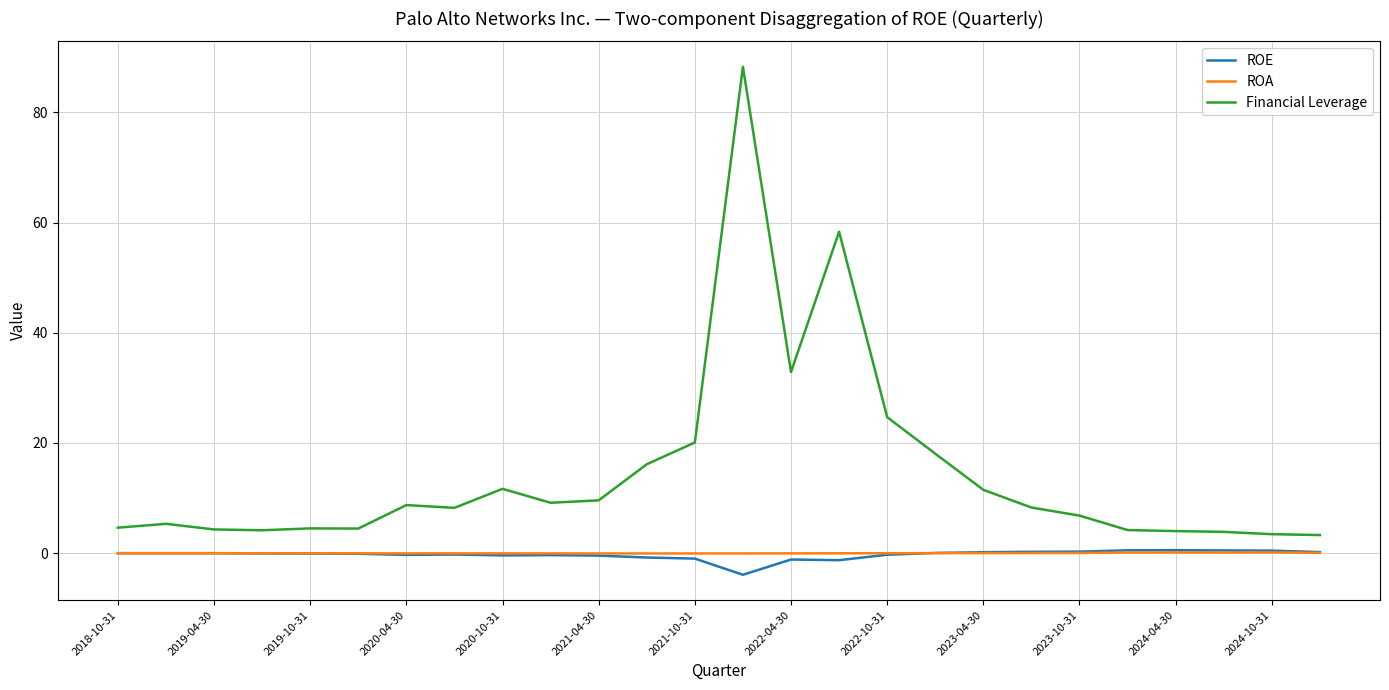

What is the greatest value displayed?

88.3